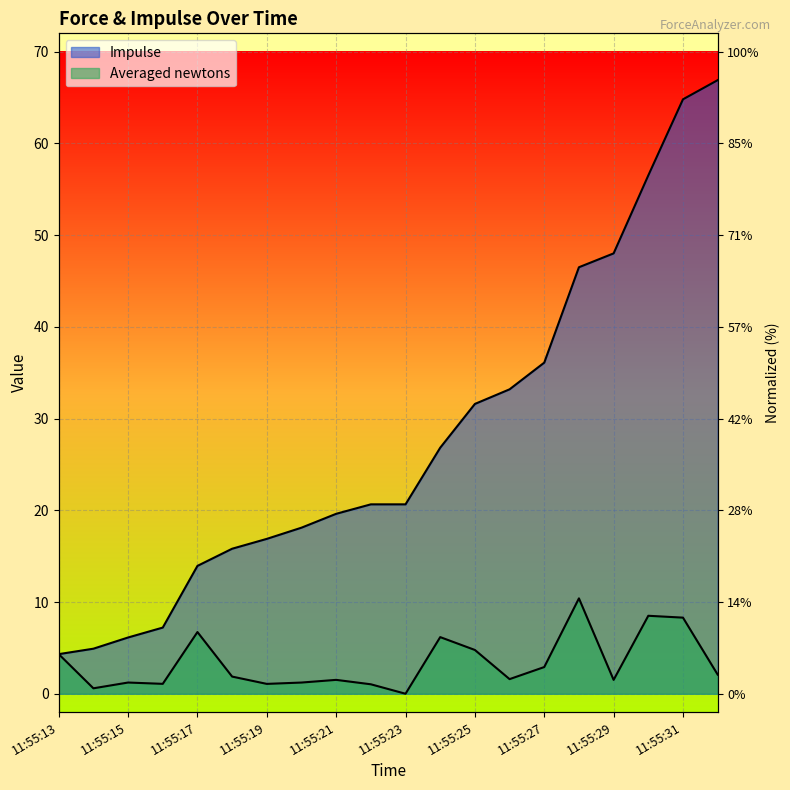

True or false: Averaged newtons and Impulse intersect in this chart.

False